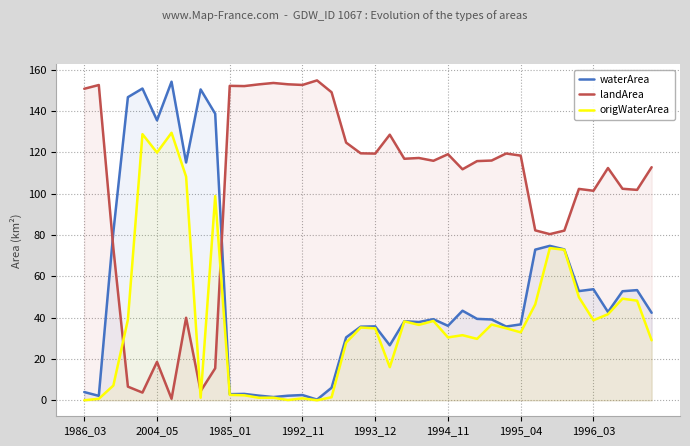

The value of waterArea at 1995_04 is 36.7. True or false?

True